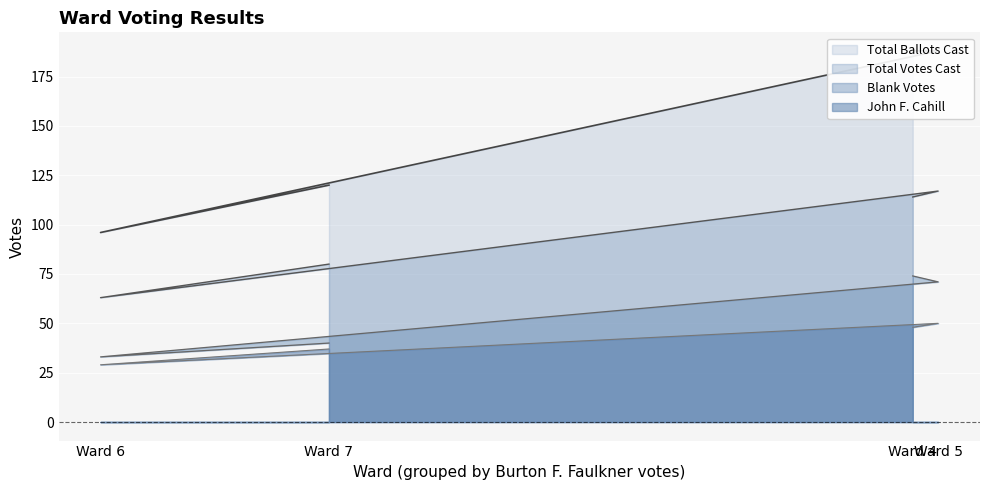

What is the approximate value of John F. Cahill at Ward 5, to the nearest 10?

50